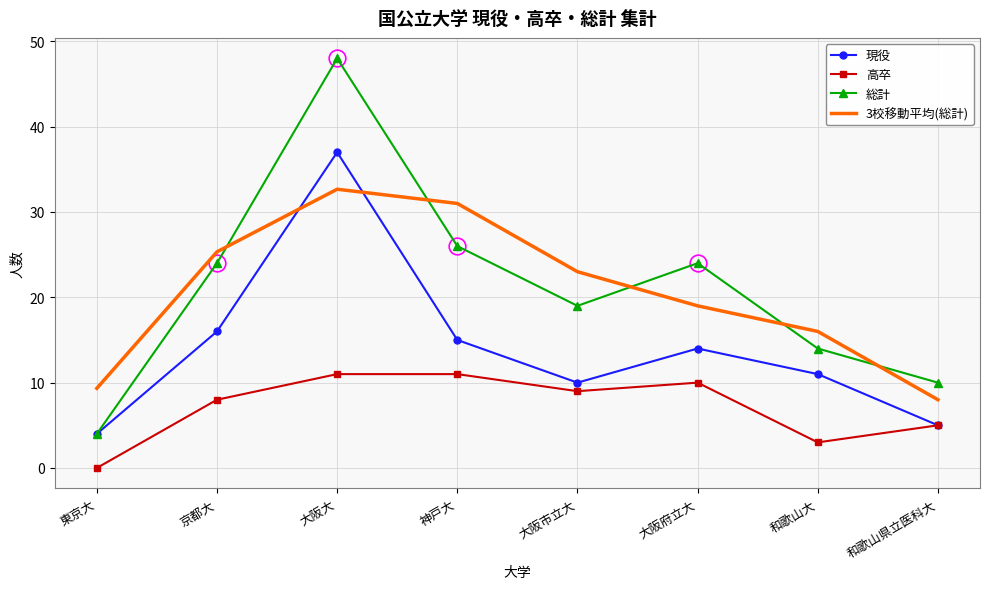

Reading left to right, transcribe all the data shown in this chart.

現役: 4.0	16.0	37.0	15.0	10.0	14.0	11.0	5.0
高卒: 0.0	8.0	11.0	11.0	9.0	10.0	3.0	5.0
総計: 4.0	24.0	48.0	26.0	19.0	24.0	14.0	10.0
3校移動平均(総計): 9.3	25.3	32.7	31.0	23.0	19.0	16.0	8.0